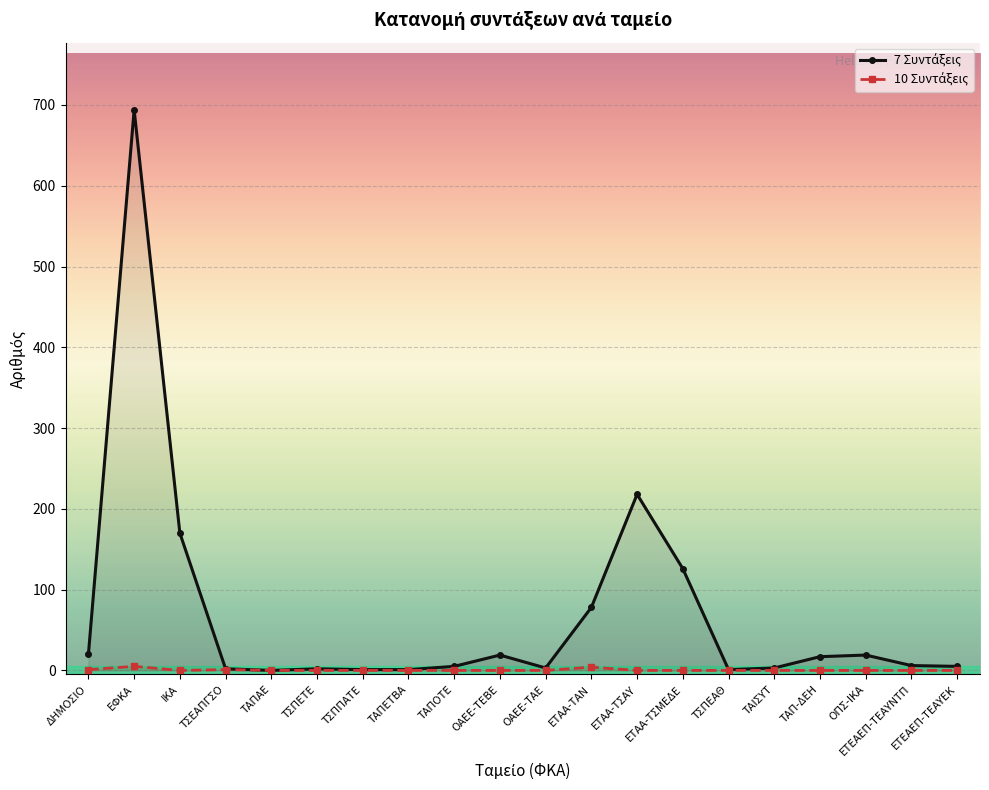

What are all the series names shown in the legend?

7 Συντάξεις, 10 Συντάξεις